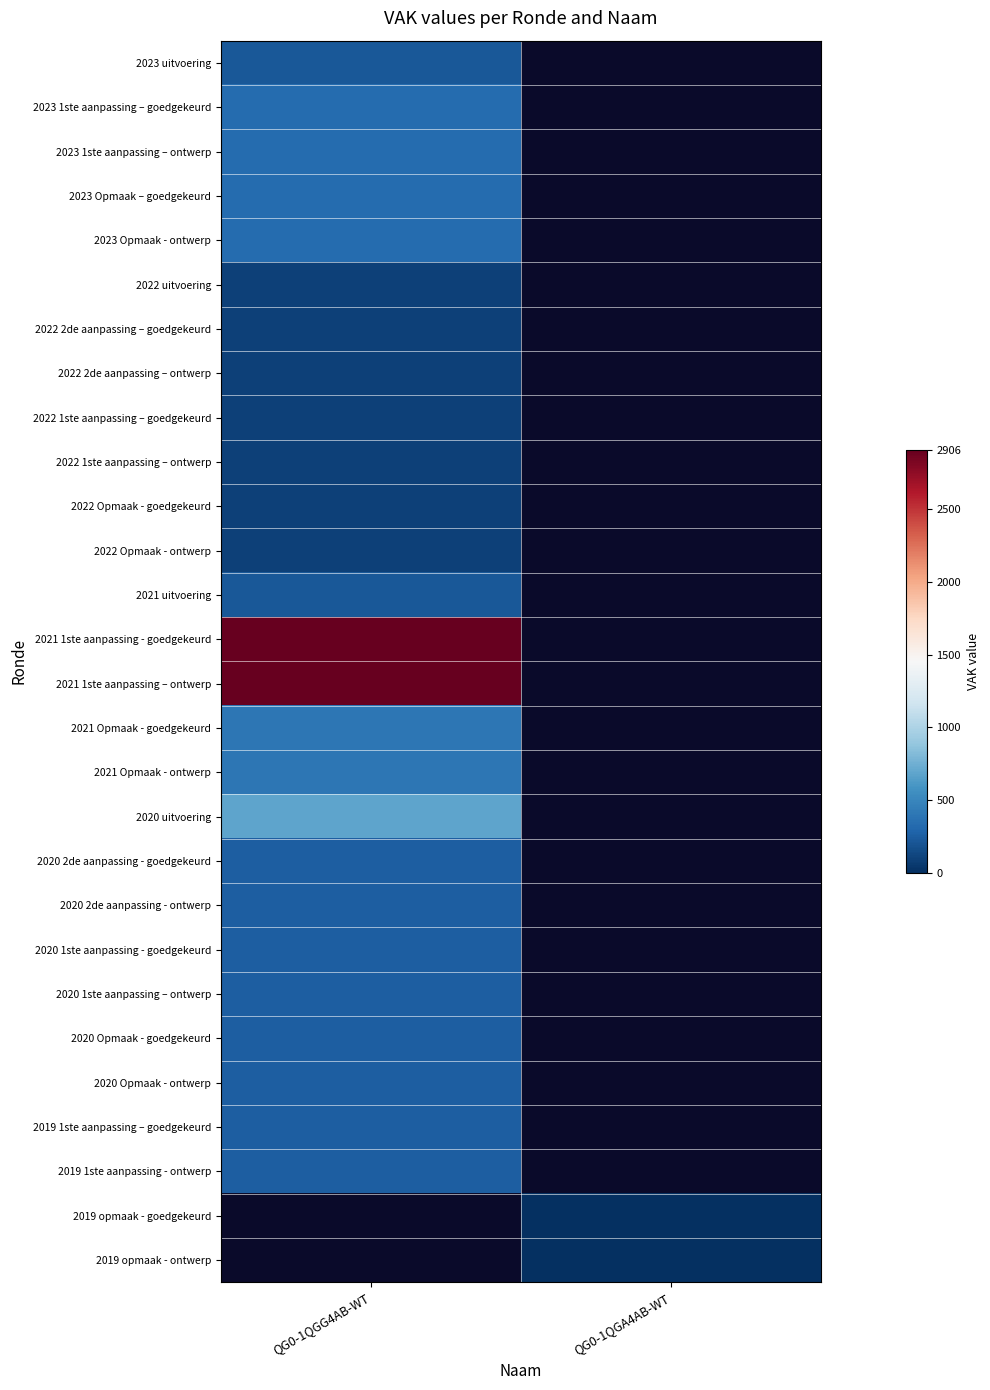

What is the maximum value shown in the chart?

2906.0